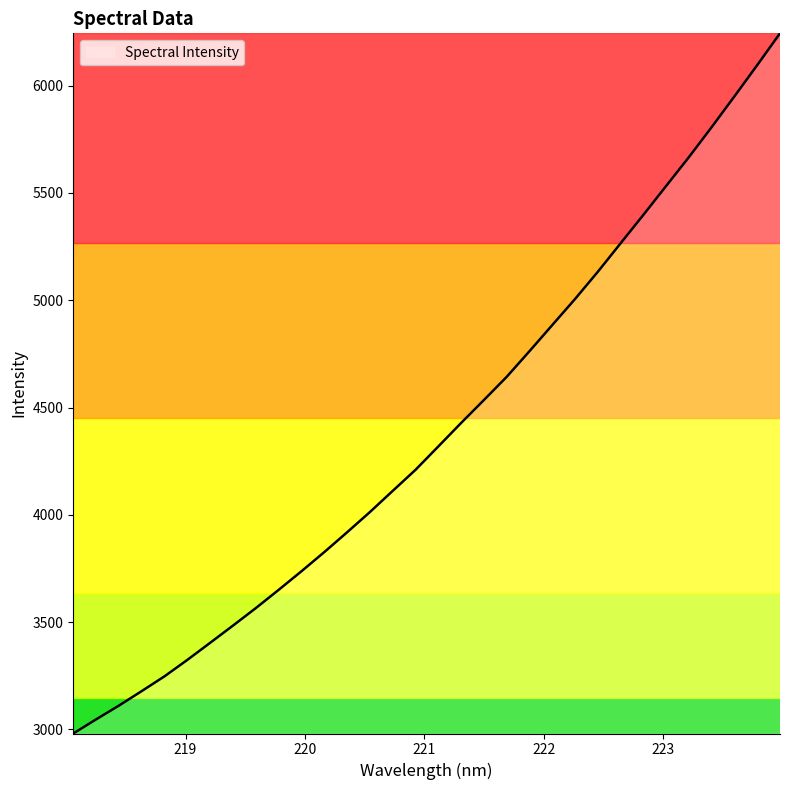

Reading right to left, what are all the values shown in this chart?

6244.1	6096.0	5950.5	5807.1	5667.1	5532.5	5397.8	5265.4	5132.6	5005.6	4884.1	4762.3	4642.7	4534.7	4427.7	4318.3	4209.4	4111.2	4012.6	3918.3	3826.0	3736.8	3650.0	3565.1	3483.7	3403.5	3323.8	3247.3	3178.3	3110.6	3046.4	2980.6